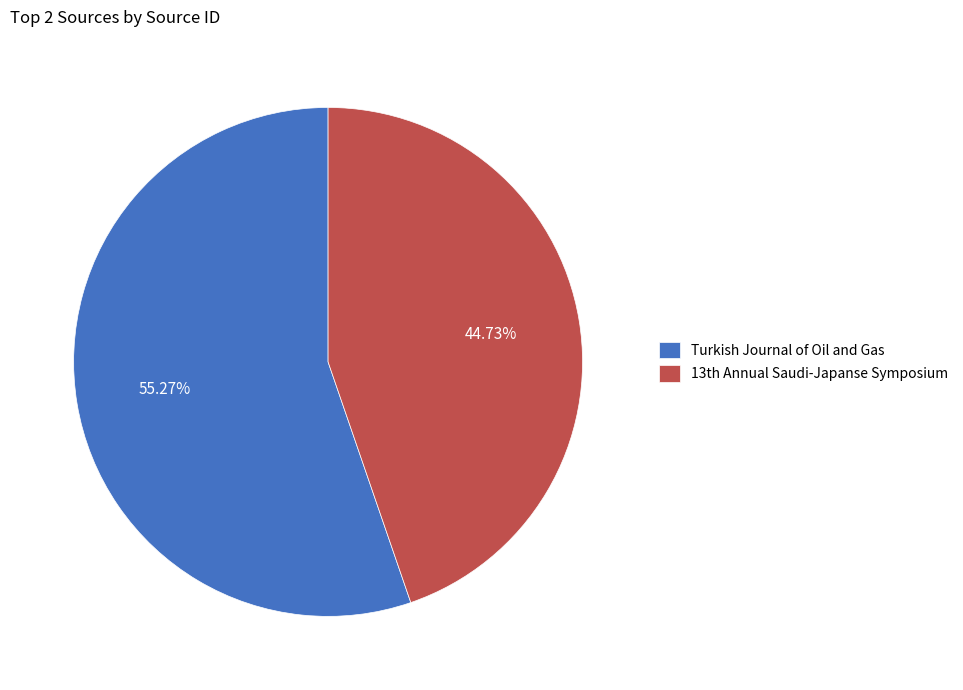

Count the number of slices in the pie.

2